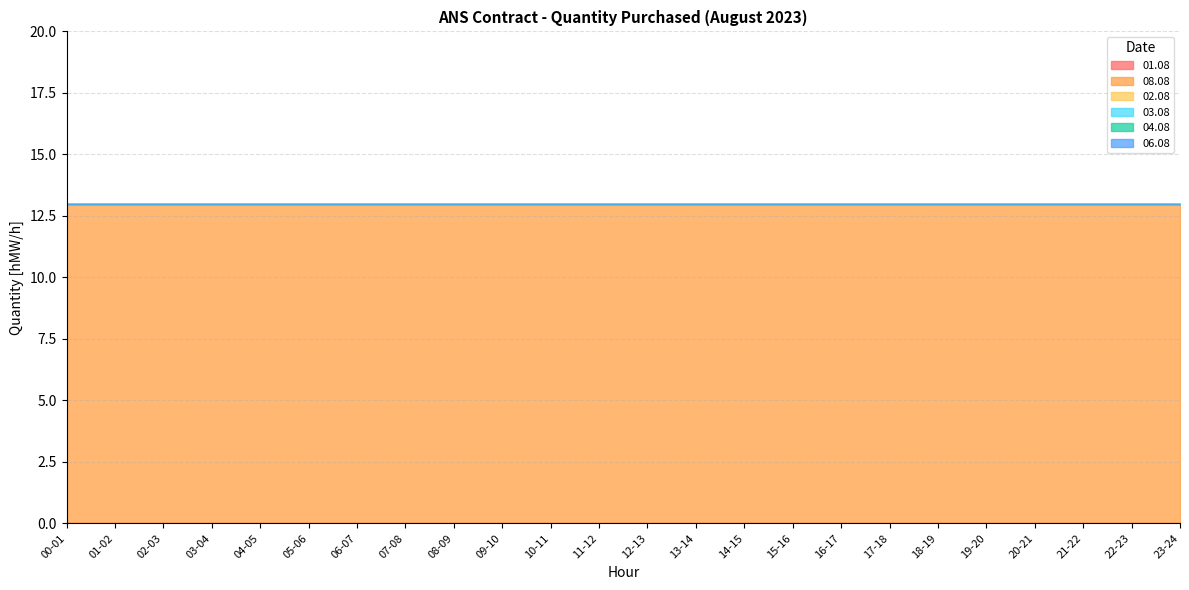

What is the total value across all series at 22-23?

13